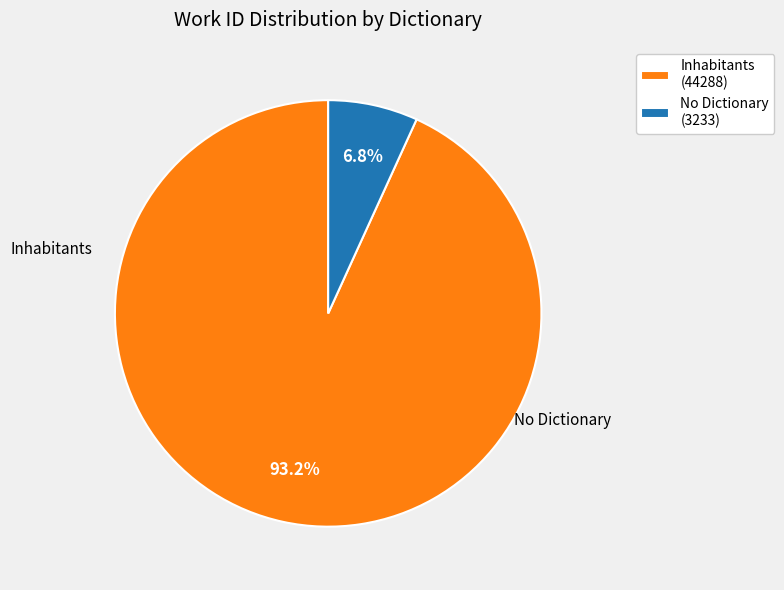

Is there any slice that represents more than half of the pie?

Yes